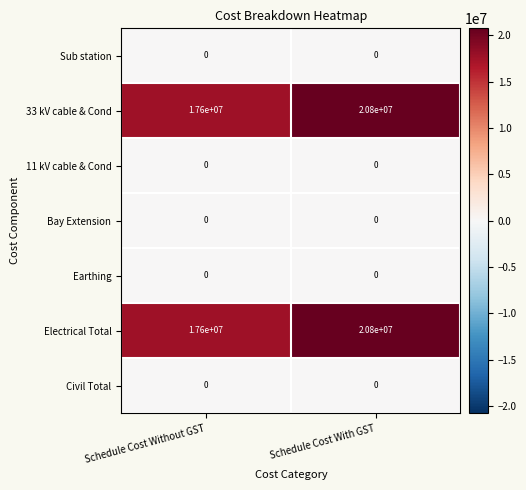

What is the spread (max minus min) of values at Schedule Cost With GST?

20800000